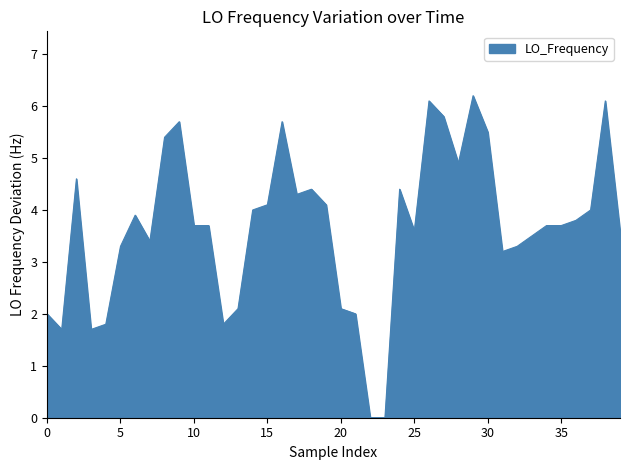

What is the maximum value shown in the chart?

6.2